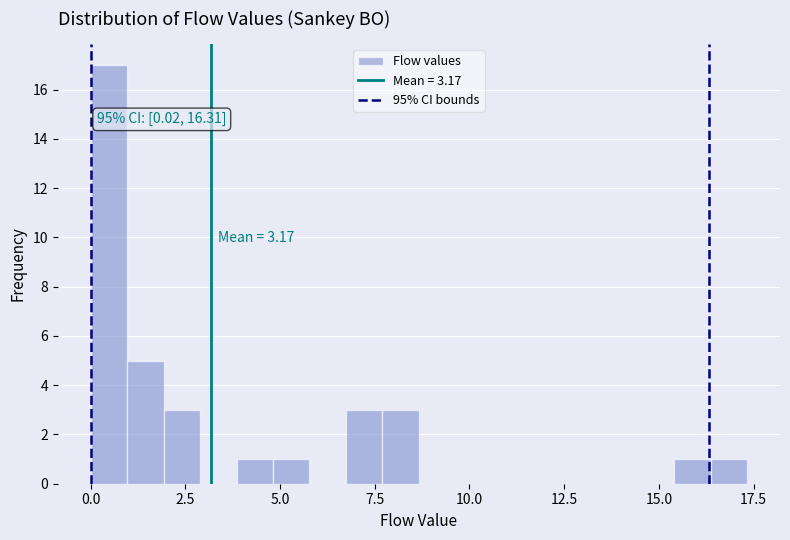

Around what value on the x-axis is the tallest bar? Give the approximate position of its centre, as read against the axis.

0.5